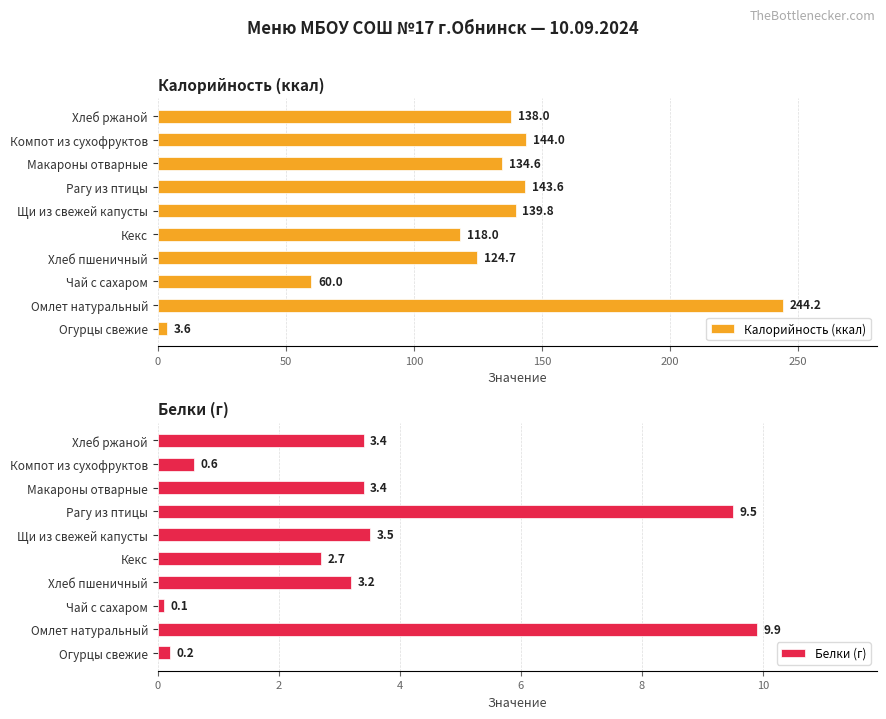

Read the Калорийность (ккал) value at Омлет натуральный.

244.2